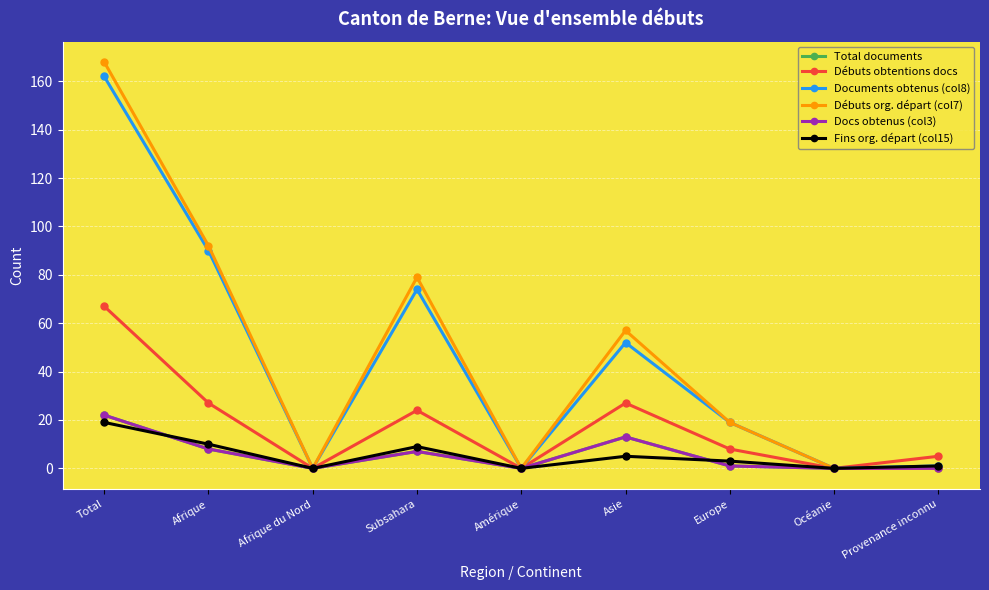

Does the chart have visible grid lines?

Yes